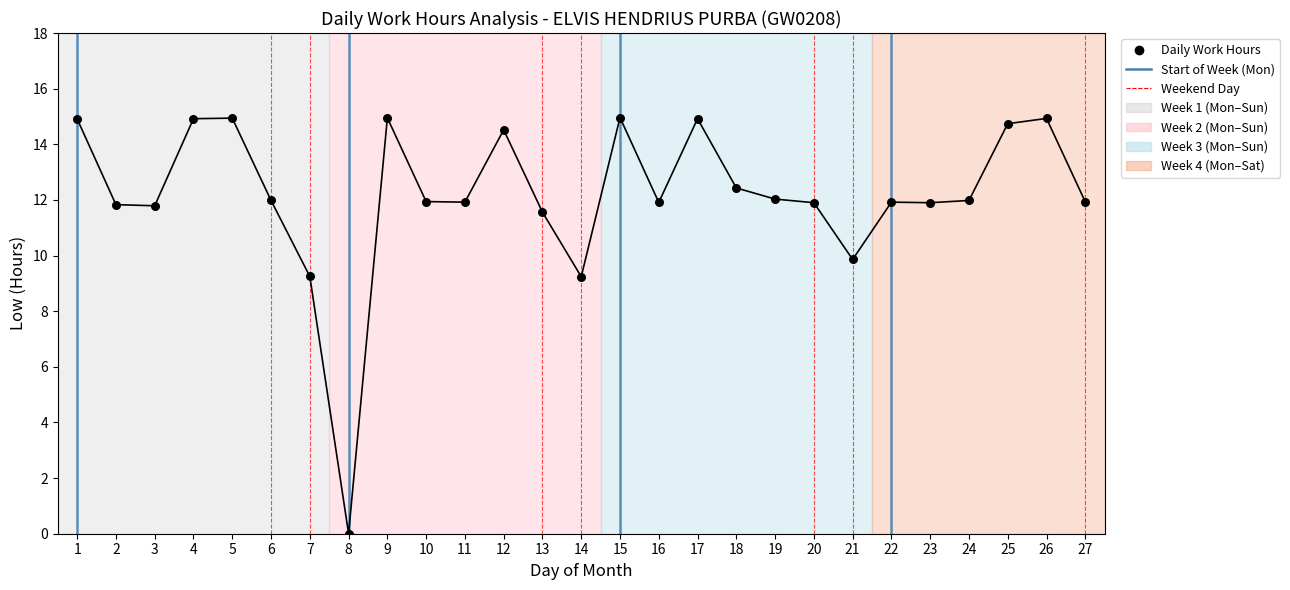

Between 3 and 25, which is larger?

25